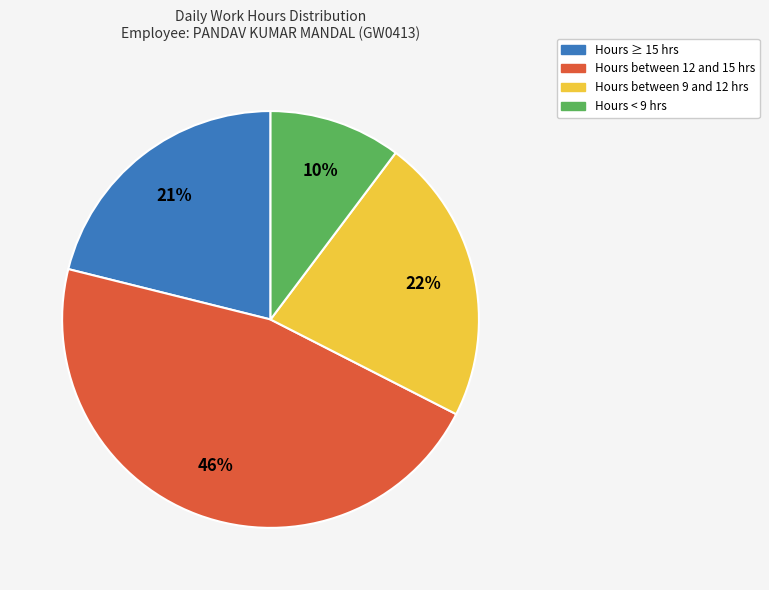

How many segments does this pie chart have?

4